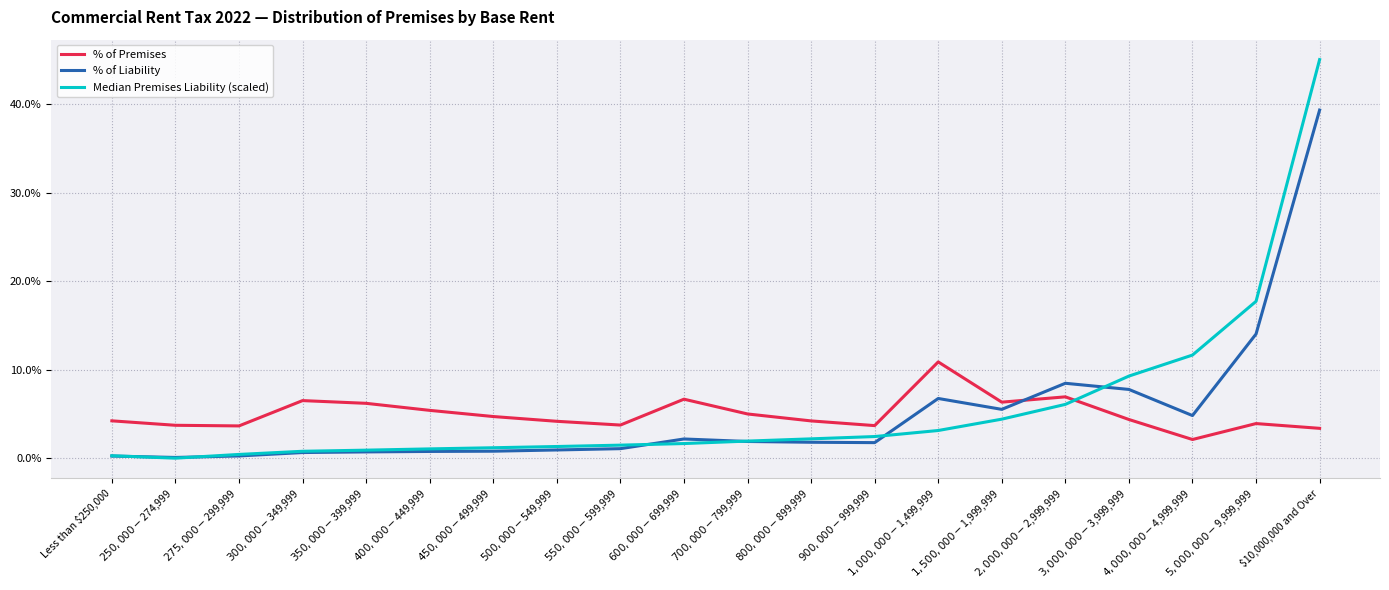

What is the highest value of the % of Liability series?

39.3